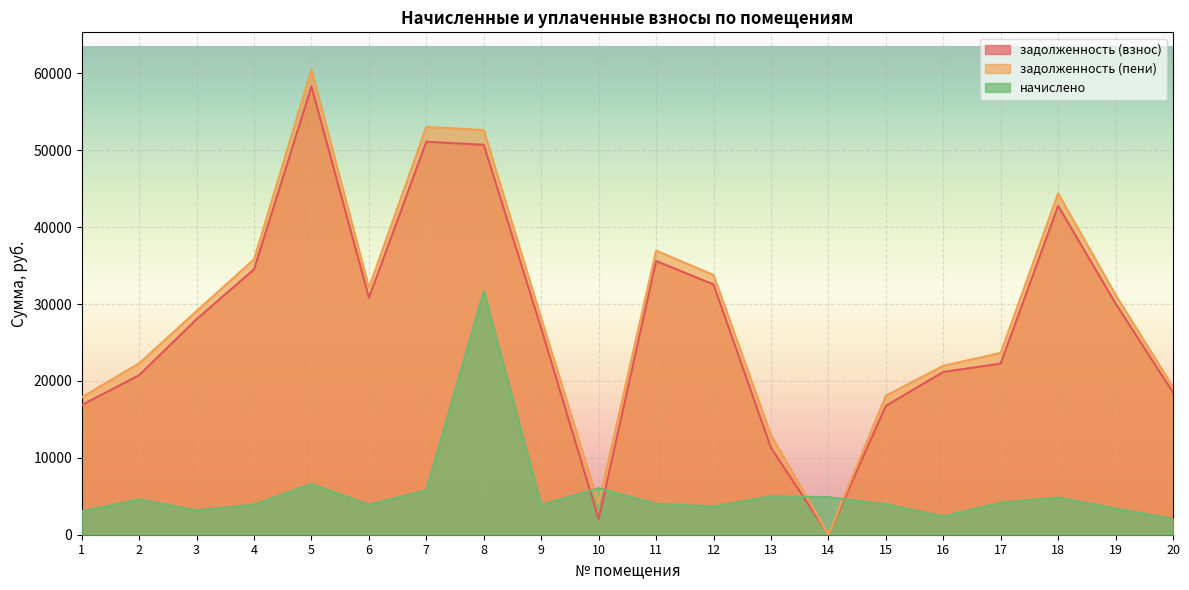

True or false: задолженность (взнос) has a value of 28033.6 at 3.

True